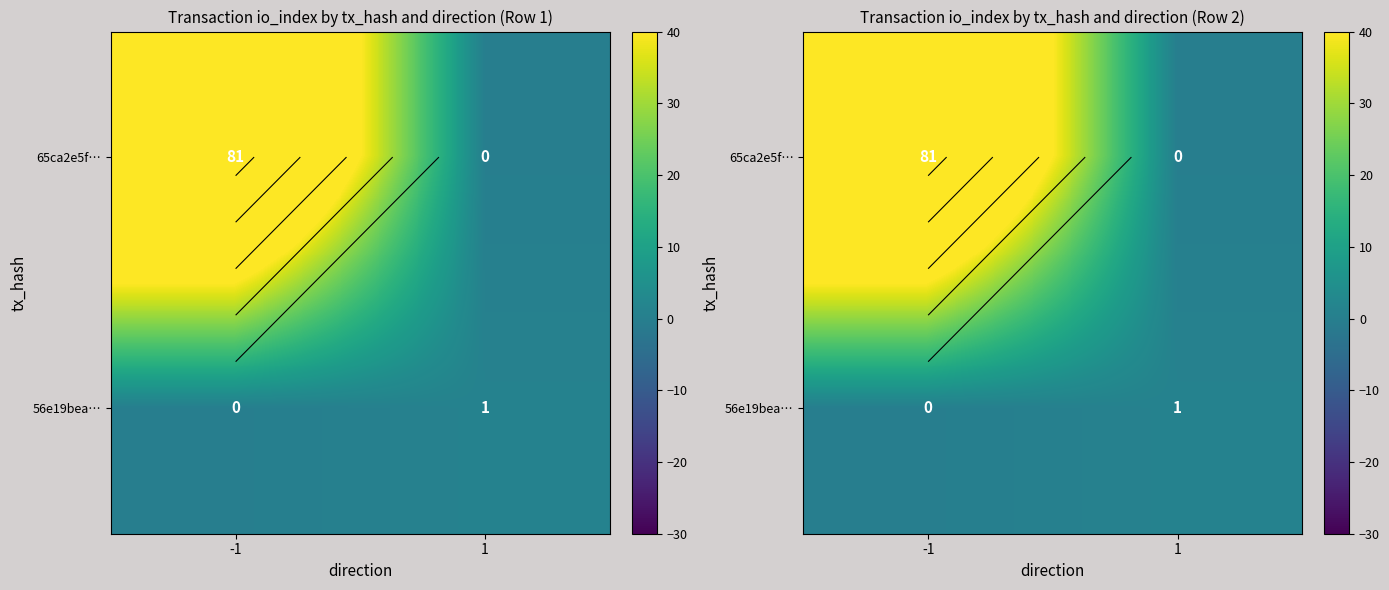

How many categories are shown in the chart?

2